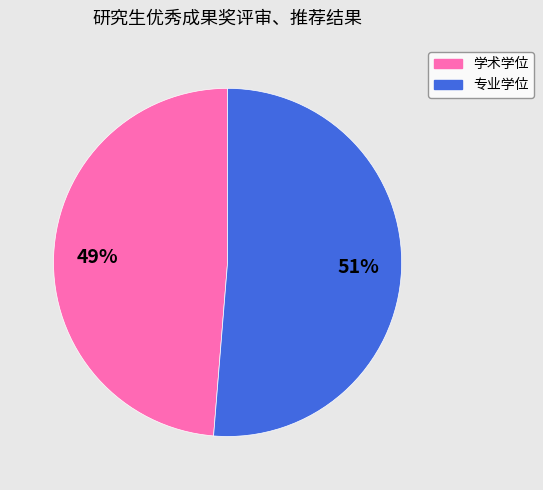

Is the sum of 学术学位 and 专业学位 greater than half?

Yes